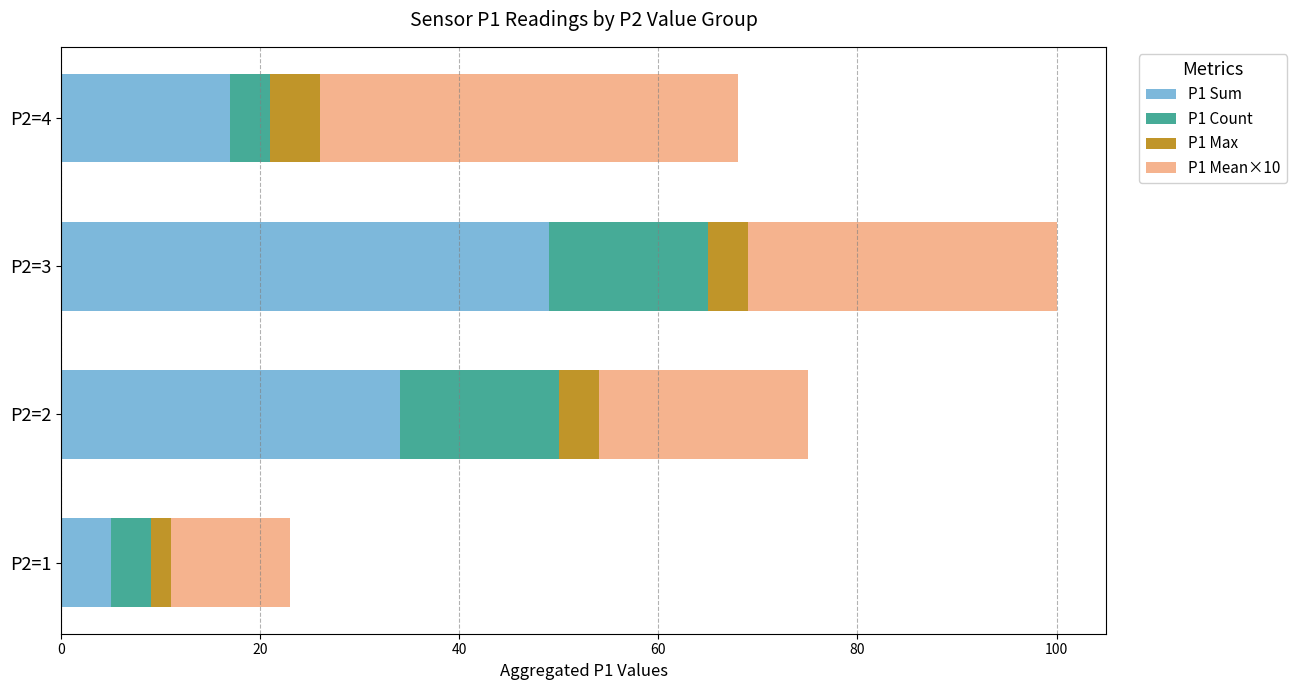

At which label does P1 Sum reach its peak?

P2=3